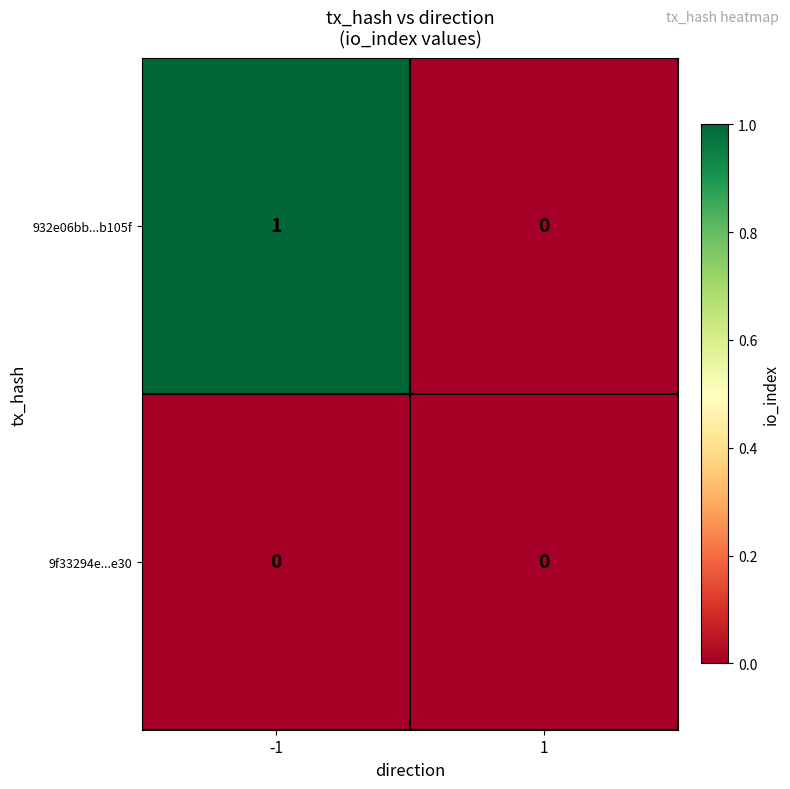

Reading right to left, transcribe all the data shown in this chart.

932e06bb...b105f: 1=0	-1=1
9f33294e...e30: 1=0	-1=0